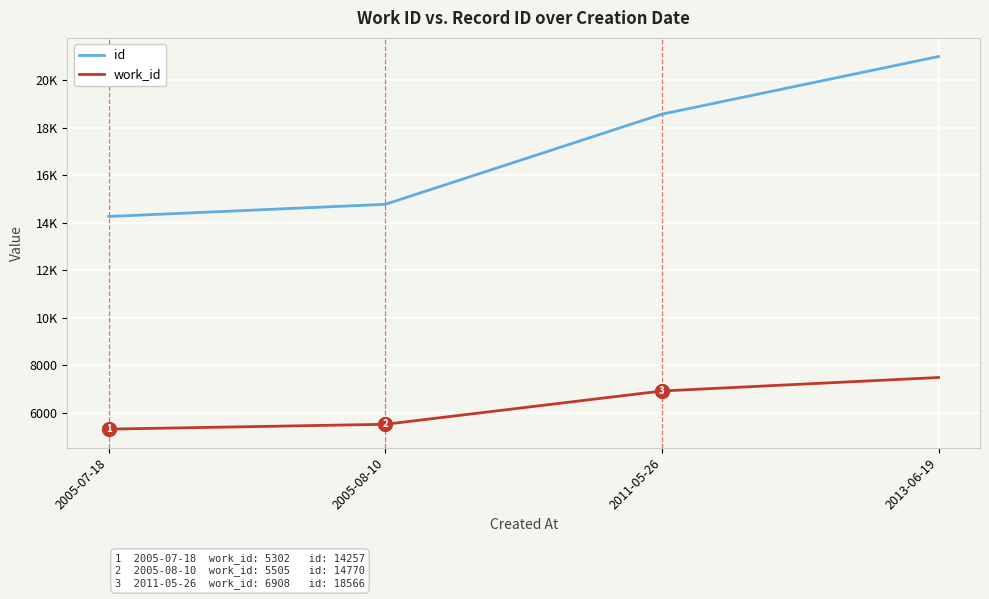

Is the value of work_id at 2005-07-18 greater than the value of id at 2013-06-19?

No